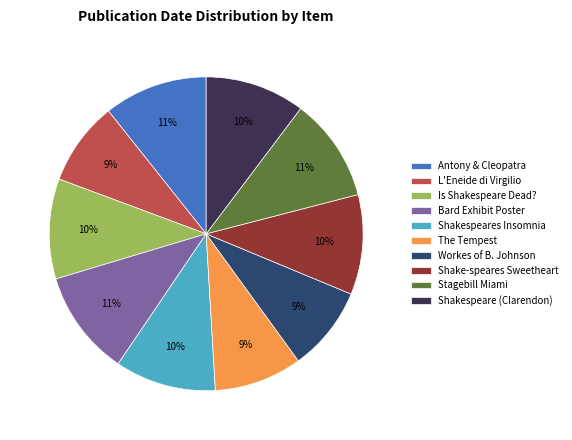

To the nearest percent, what percentage of the pie is Antony & Cleopatra?

11%